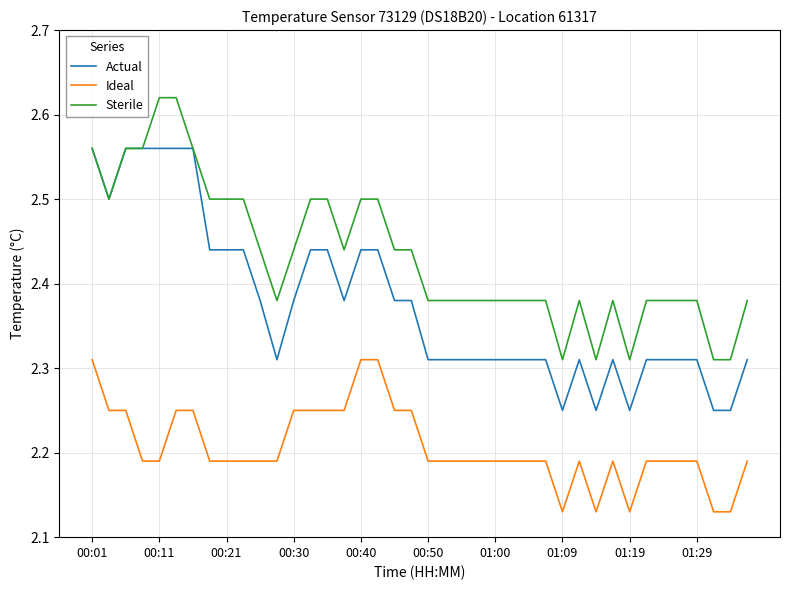

What are all the series names shown in the legend?

Actual, Ideal, Sterile